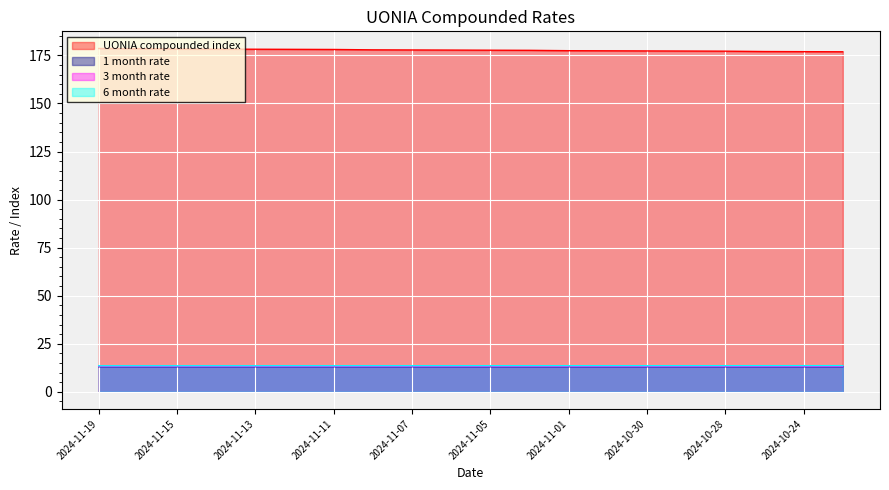

What is the label of the 5th point from the left?

2024-11-13